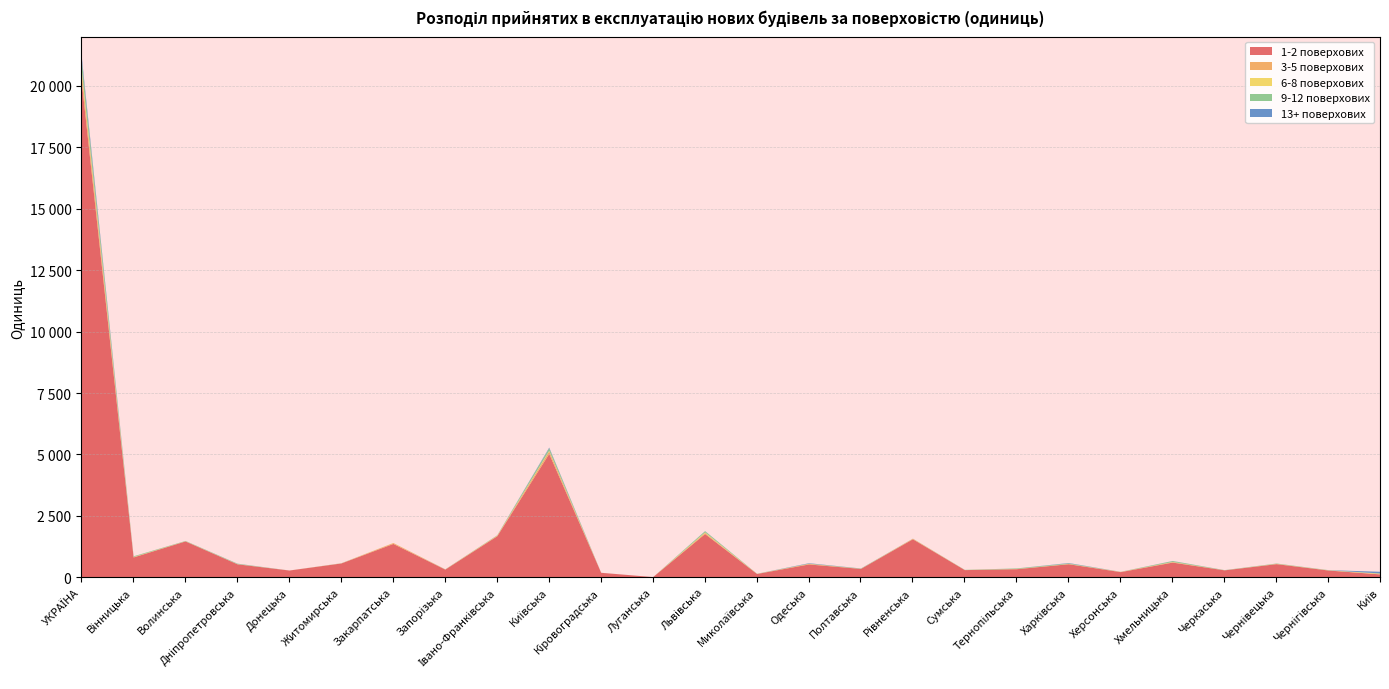

What is the label of the 18th point from the right?

Івано-Франківська